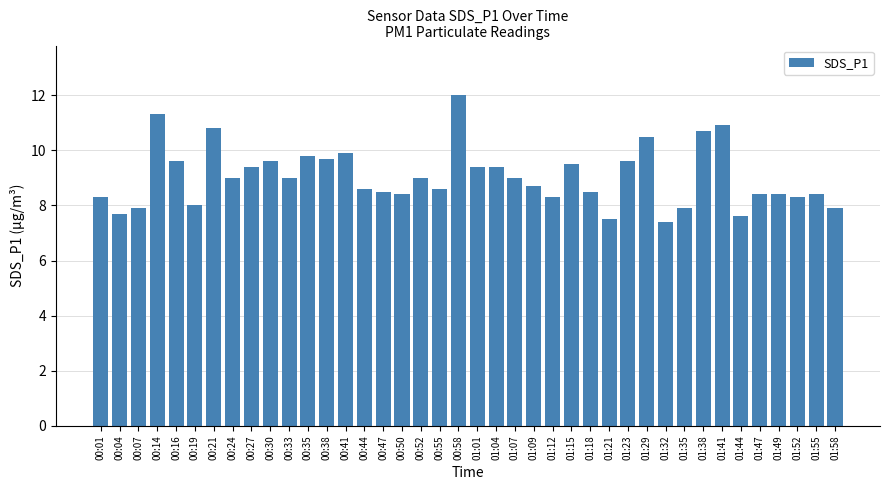

What is the change in value from 00:27 to 00:33?

-0.4